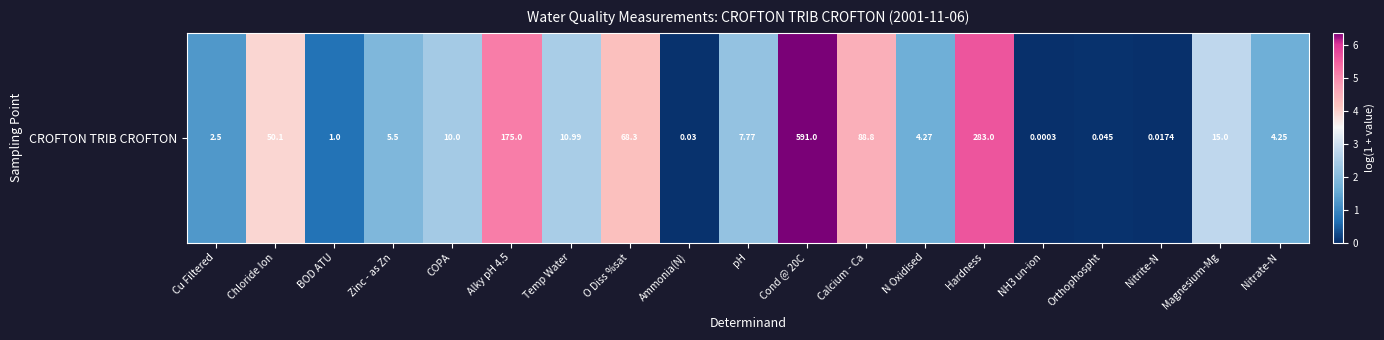

What is the sum of the values at Cond @ 20C and Nitrite-N?

6.4